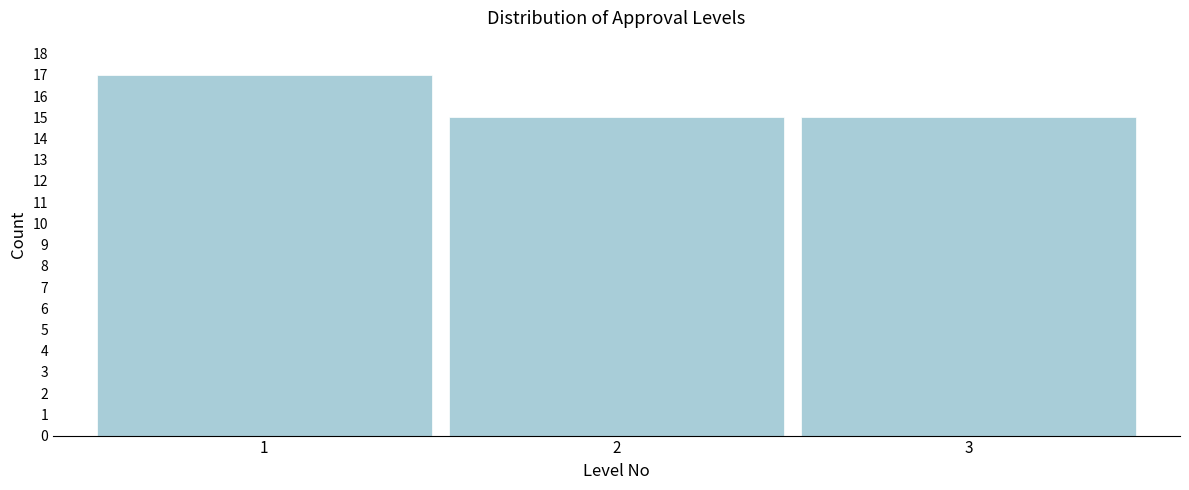

Reading right to left, transcribe all the data shown in this chart.

15	15	17